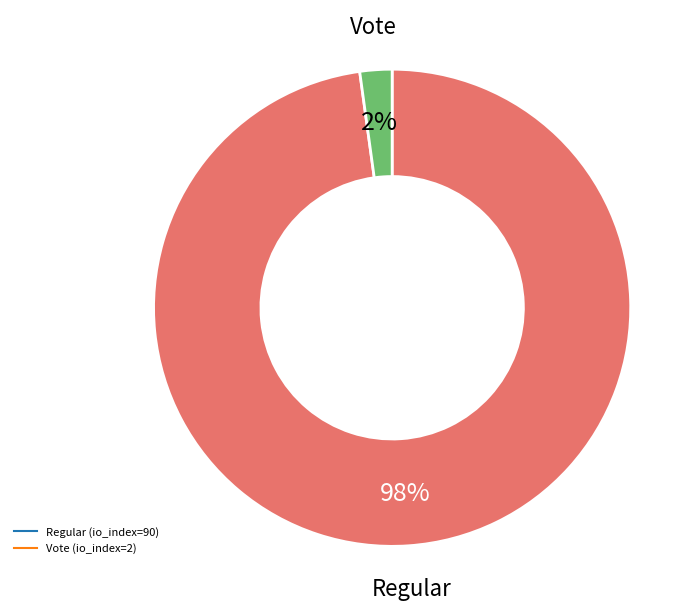

Is it true that Vote (io_index=2) is 2% of the pie?

True